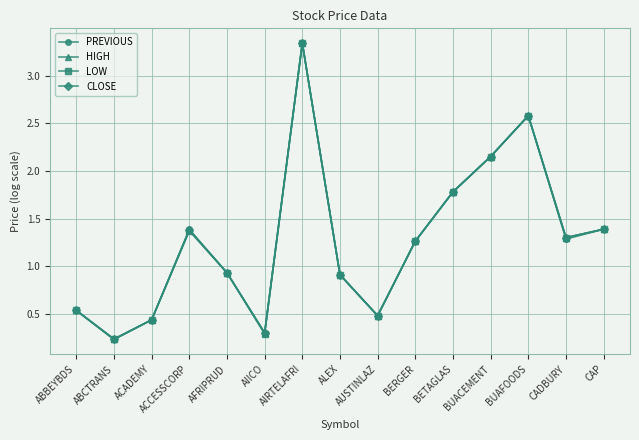

At which label does HIGH reach its peak?

AIRTELAFRI